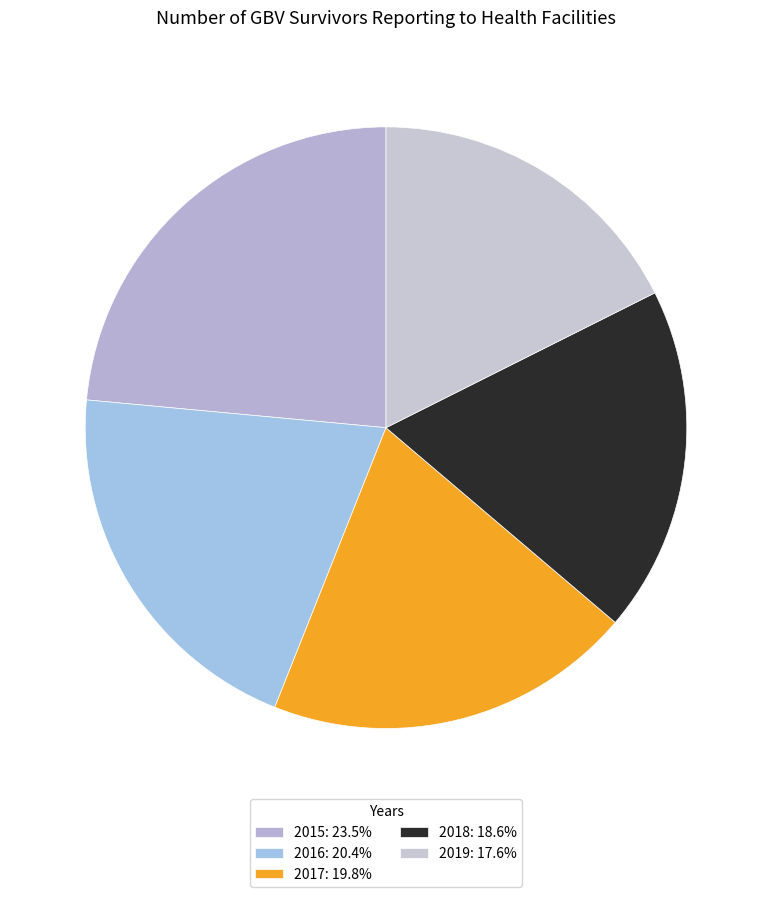

What percentage is NOT represented by 2017?

80.2%